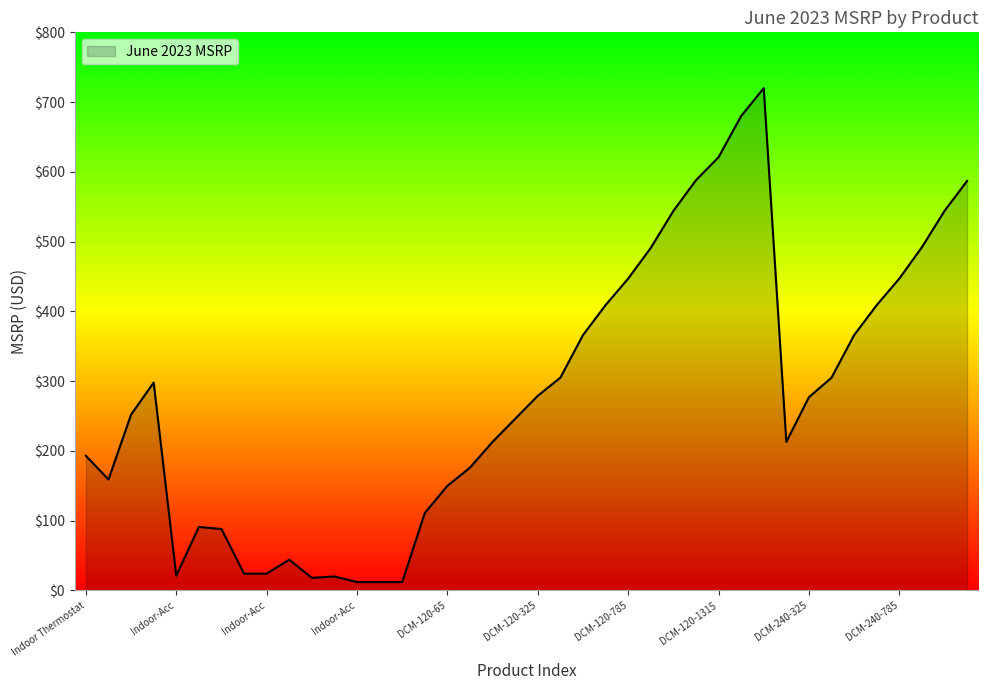

What is the greatest value displayed?

720